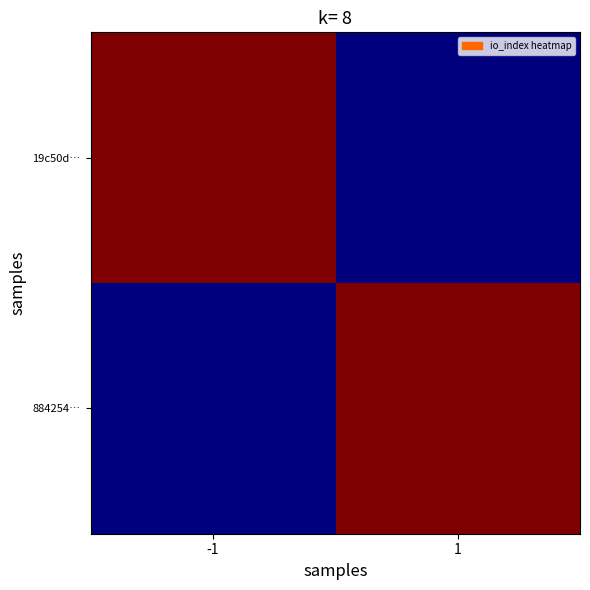

List the series in order of their peak value, highest first.

19c50d…, 884254…